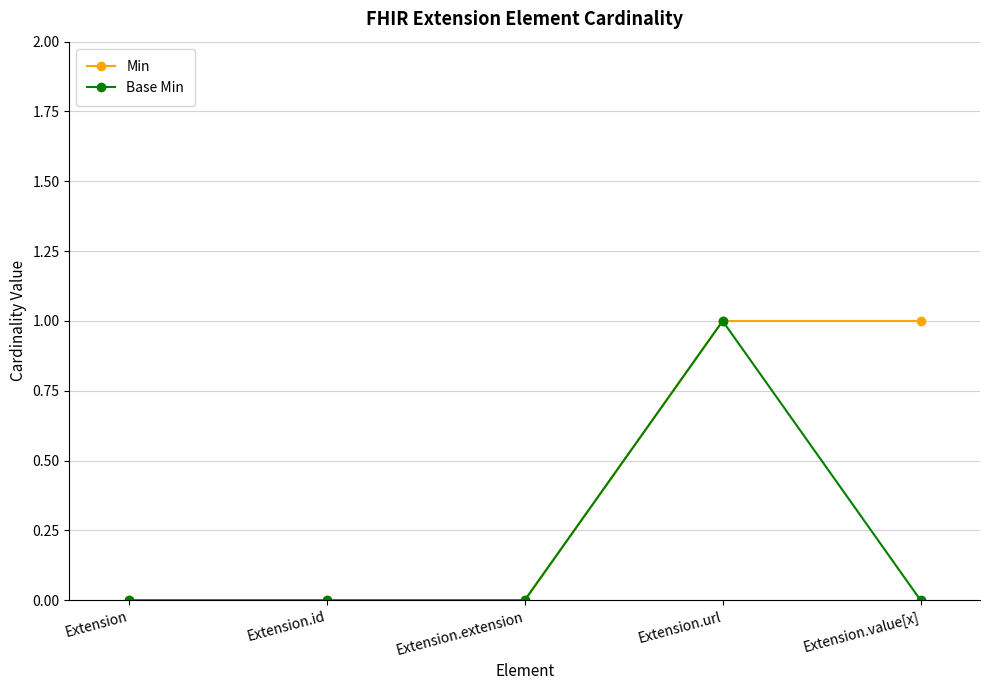

At which category is the sum across all series the highest?

Extension.url